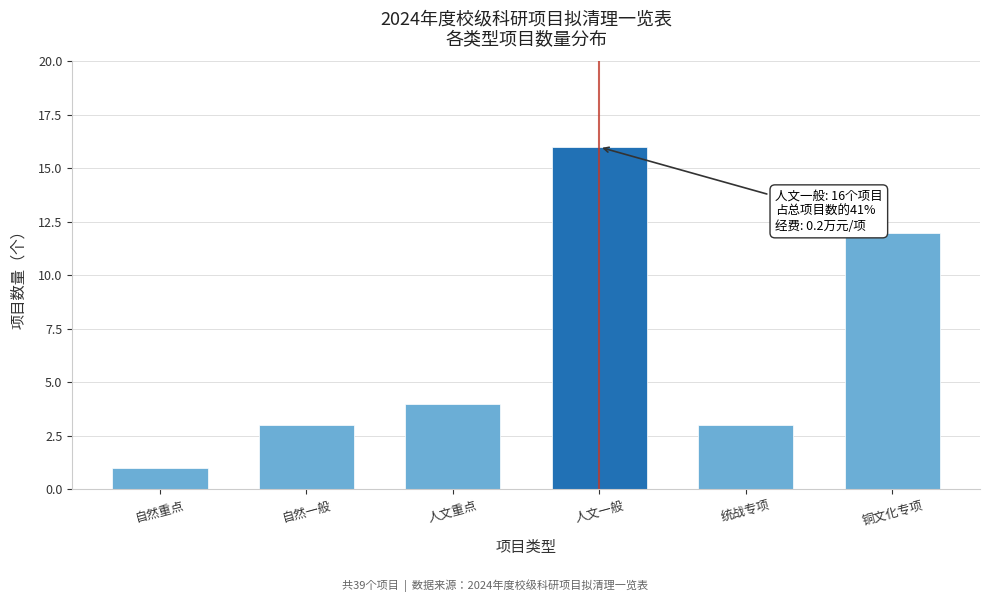

Reading left to right, transcribe all the data shown in this chart.

自然重点=1	自然一般=3	人文重点=4	人文一般=16	统战专项=3	铜文化专项=12